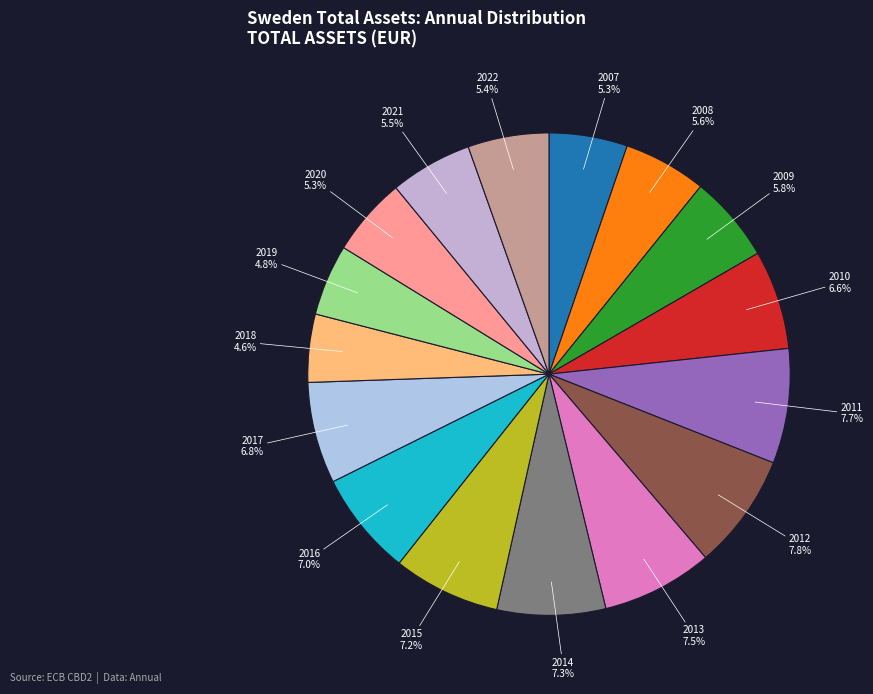

Between 2007 and 2010, which is larger?

2010